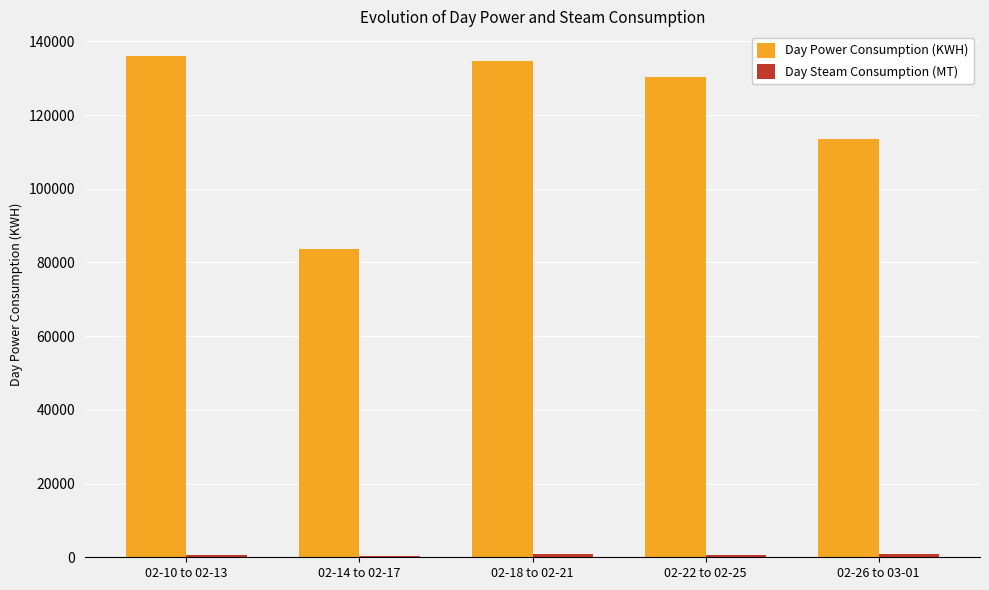

At how many categories does at least one series exceed 86580?

4